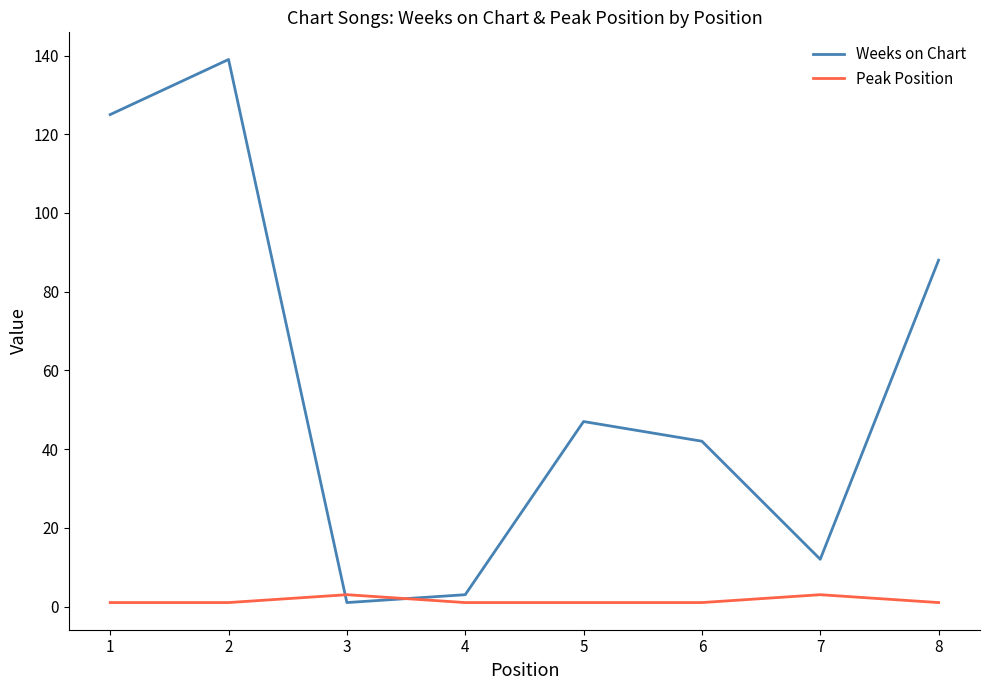

Is it true that Weeks on Chart equals 15 at 5?

False